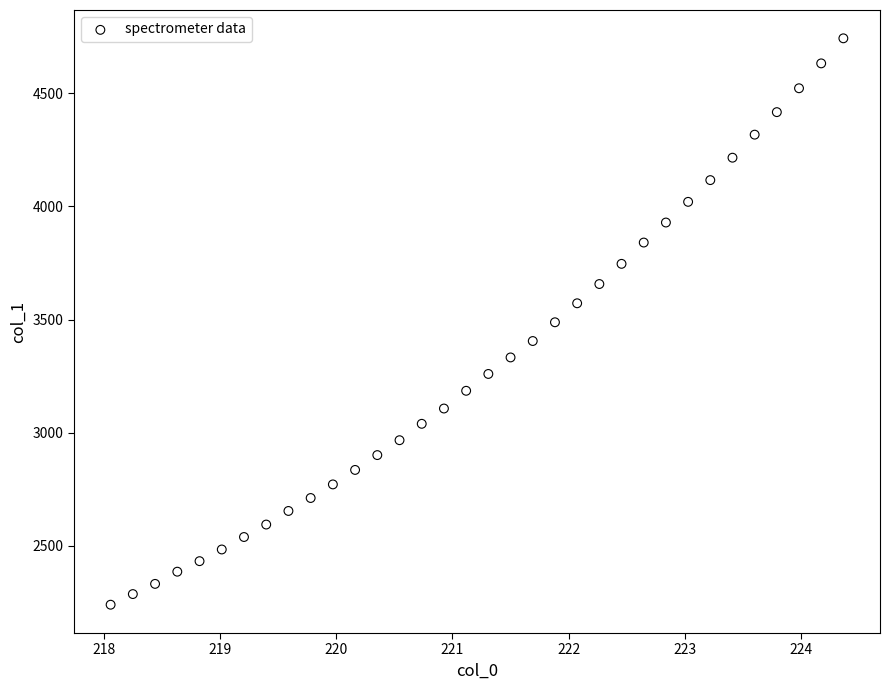

What is the range of Y values (max minus min)?

2502.7